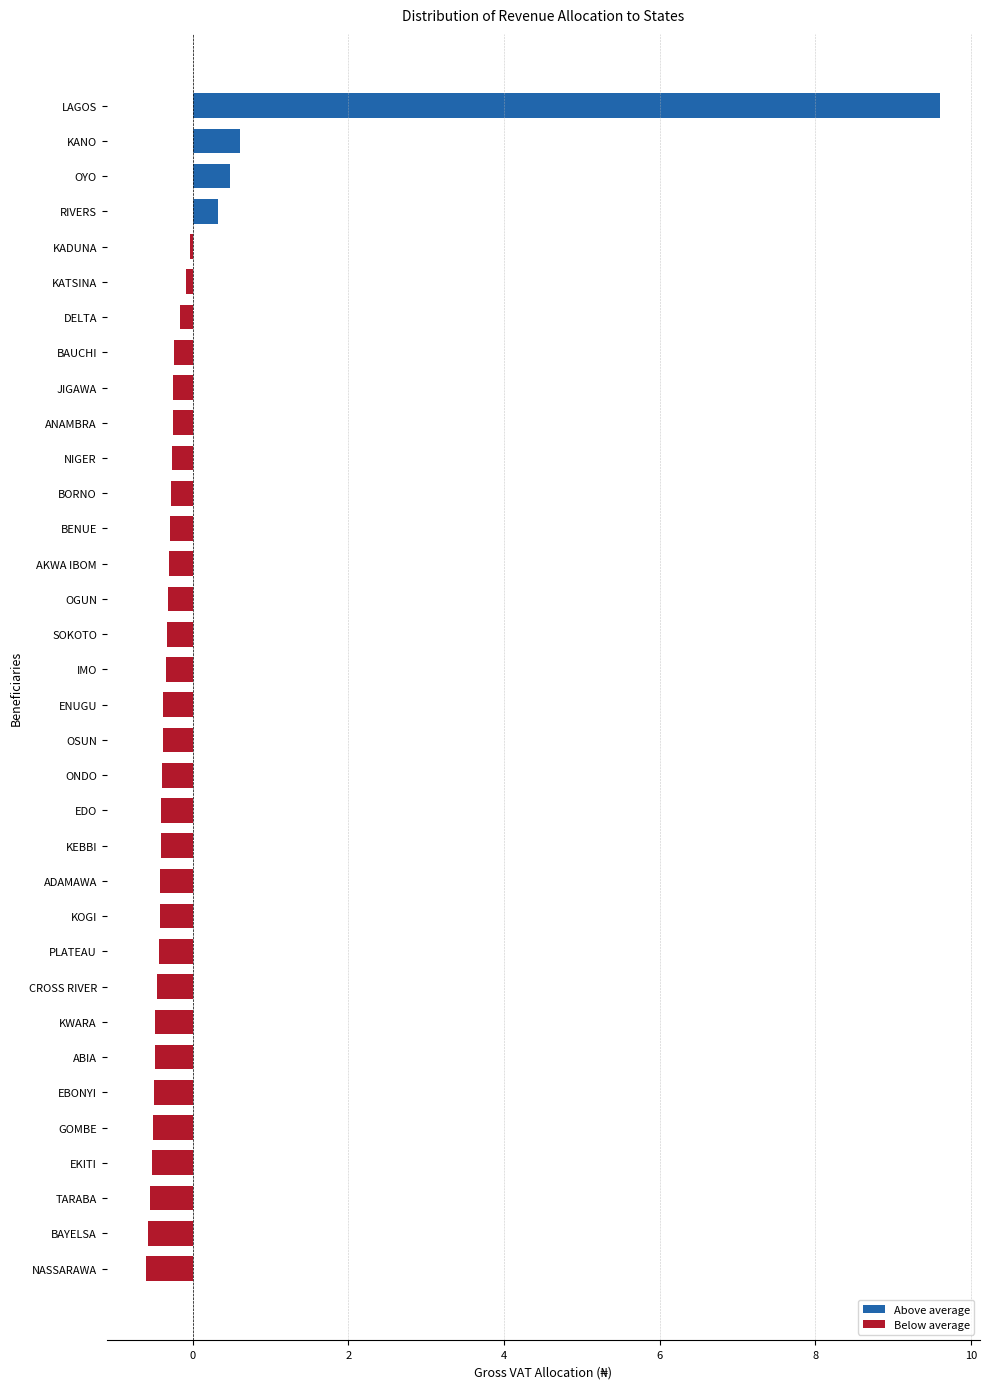

What value does the data have at AKWA IBOM?

-0.3